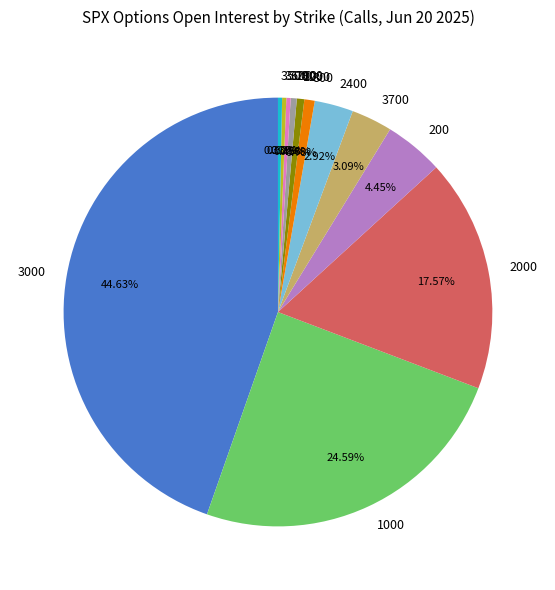

Do 1000 and 2900 together represent more than half of the pie?

No